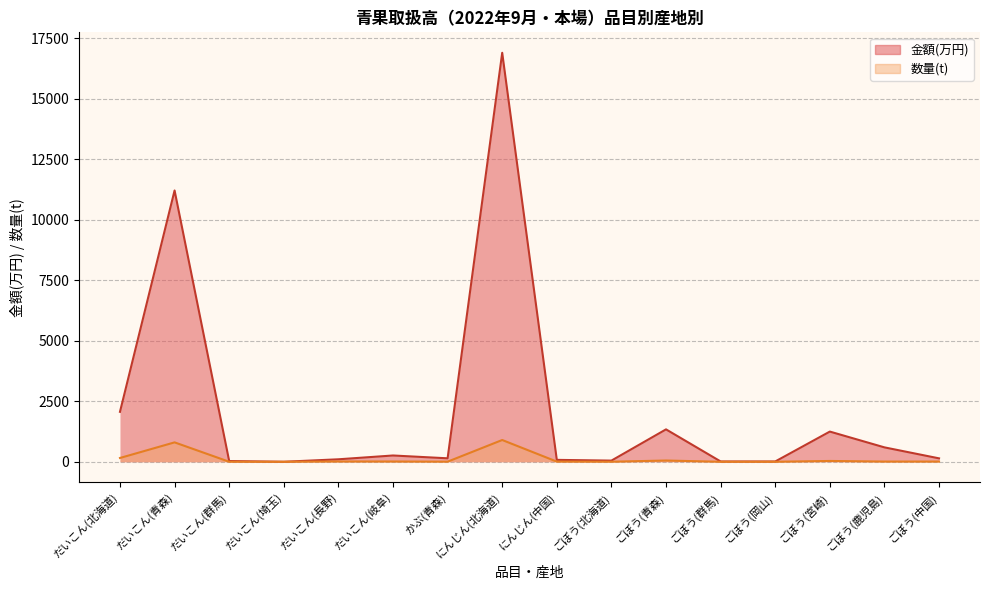

What is the sum of the 金額(万円) values at だいこん(長野) and ごぼう(群馬)?

115.9